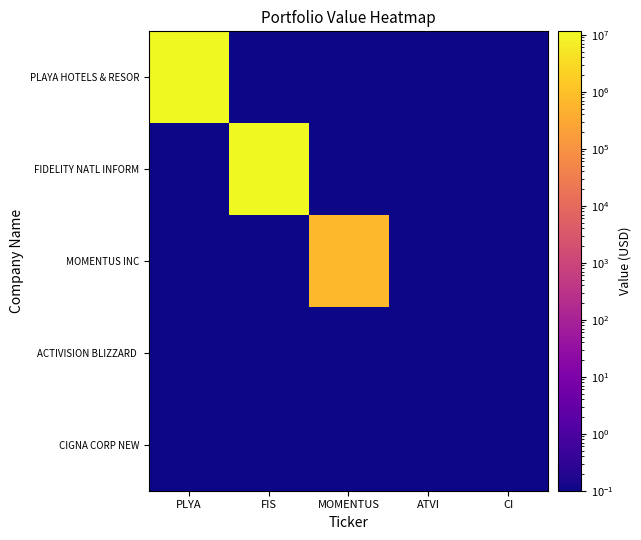

At FIS, list the series in order from smallest to largest.

PLAYA HOTELS & RESOR, MOMENTUS INC, ACTIVISION BLIZZARD, CIGNA CORP NEW, FIDELITY NATL INFORM